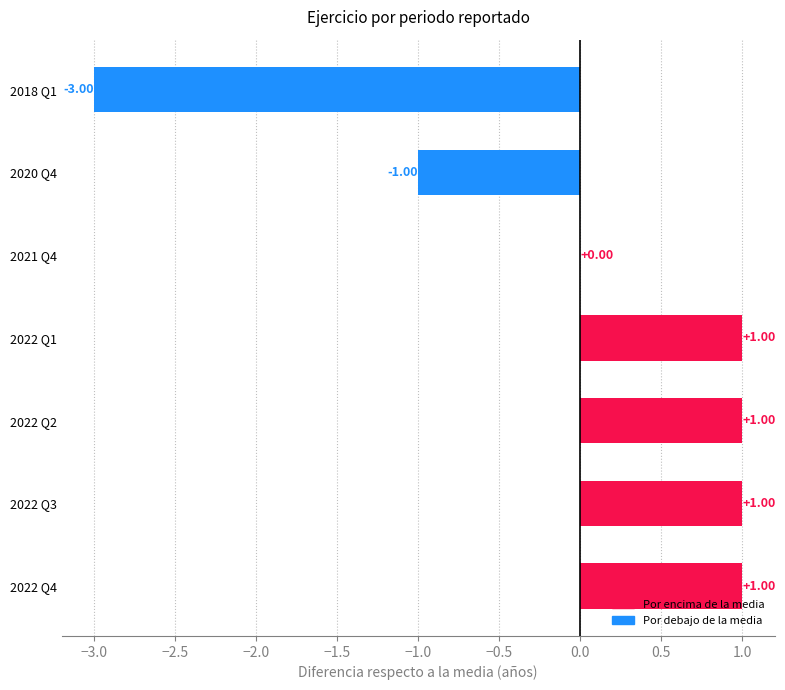

Which has a higher value, 2022 Q3 or 2018 Q1?

2022 Q3